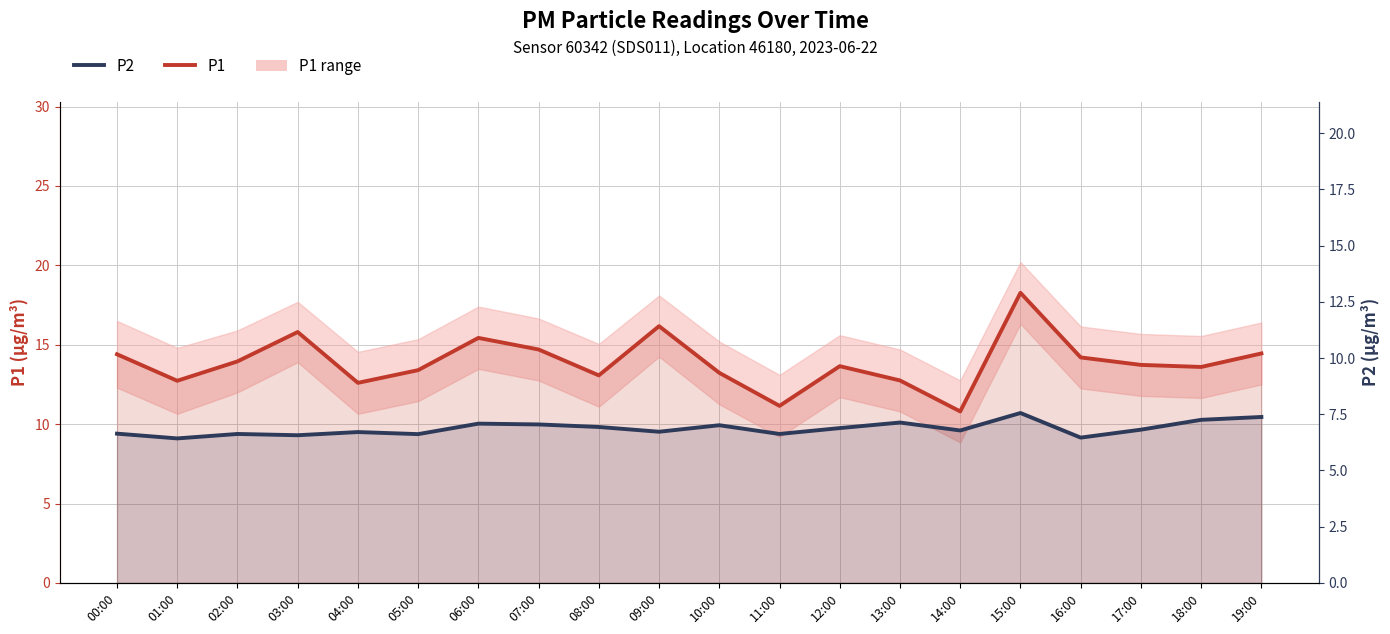

Where does the P1 series first go above 13?

00:00